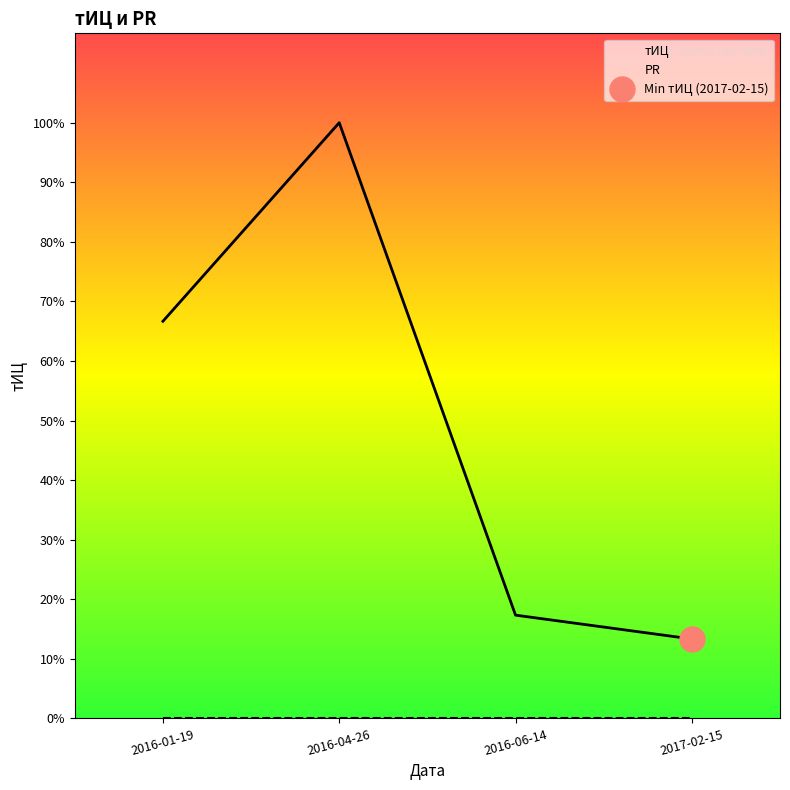

List the series in order of their peak value, highest first.

тИЦ, PR